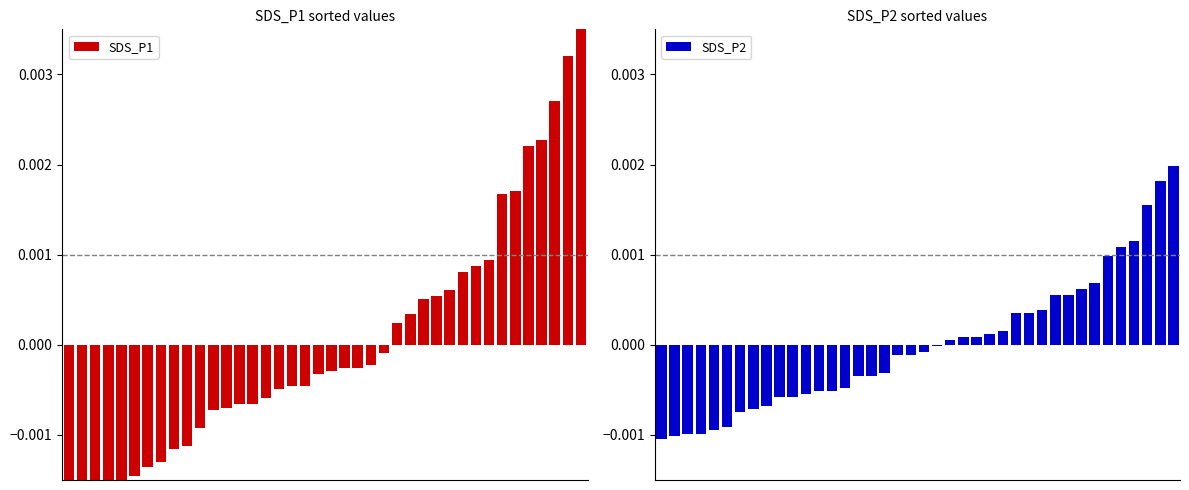

How many values in the SDS_P2 series are below 0?

22